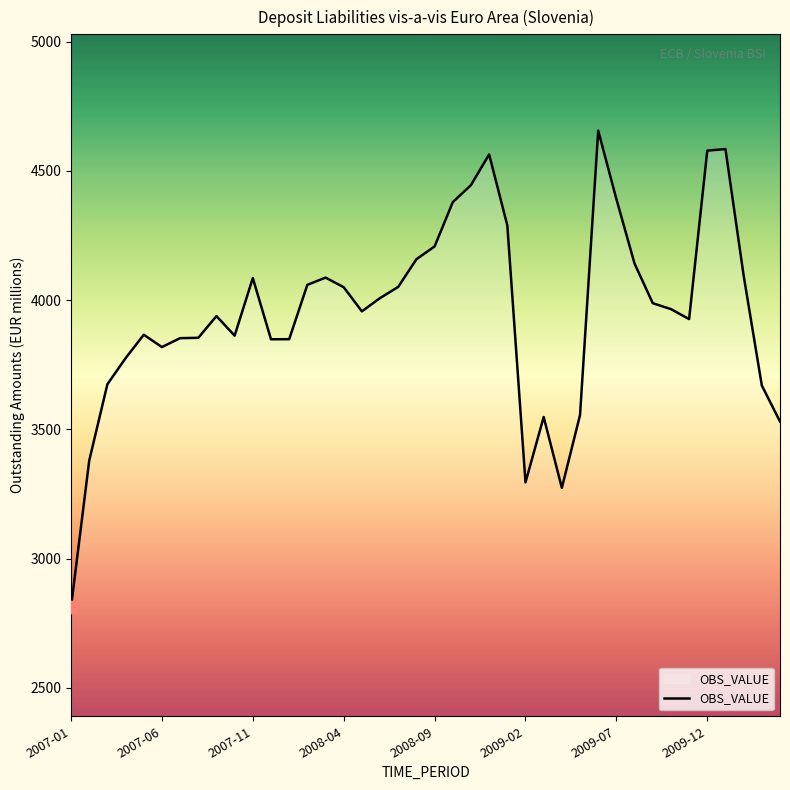

What is the maximum value shown in the chart?

4656.0